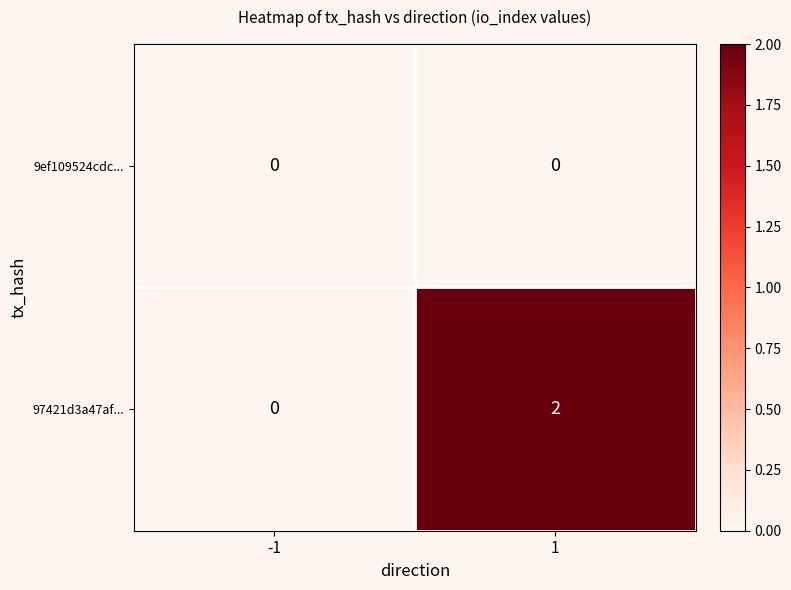

Reading left to right, extract all data points from this chart.

9ef109524cdc...: -1=0	1=0
97421d3a47af...: -1=0	1=2